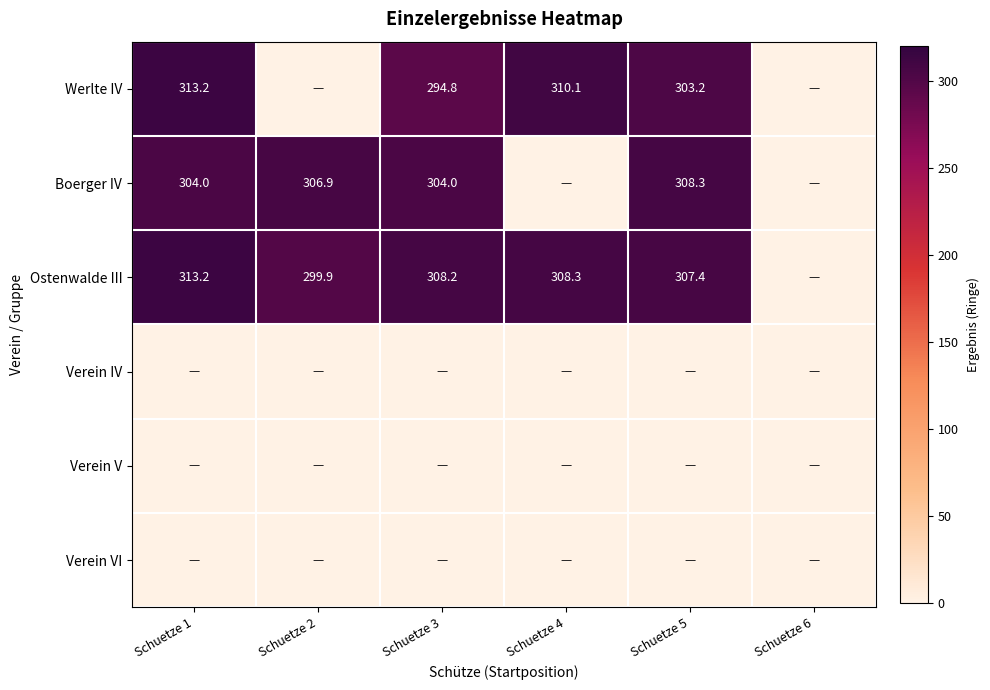

True or false: Ostenwalde III has a value of 313.2 at Schuetze 1.

True